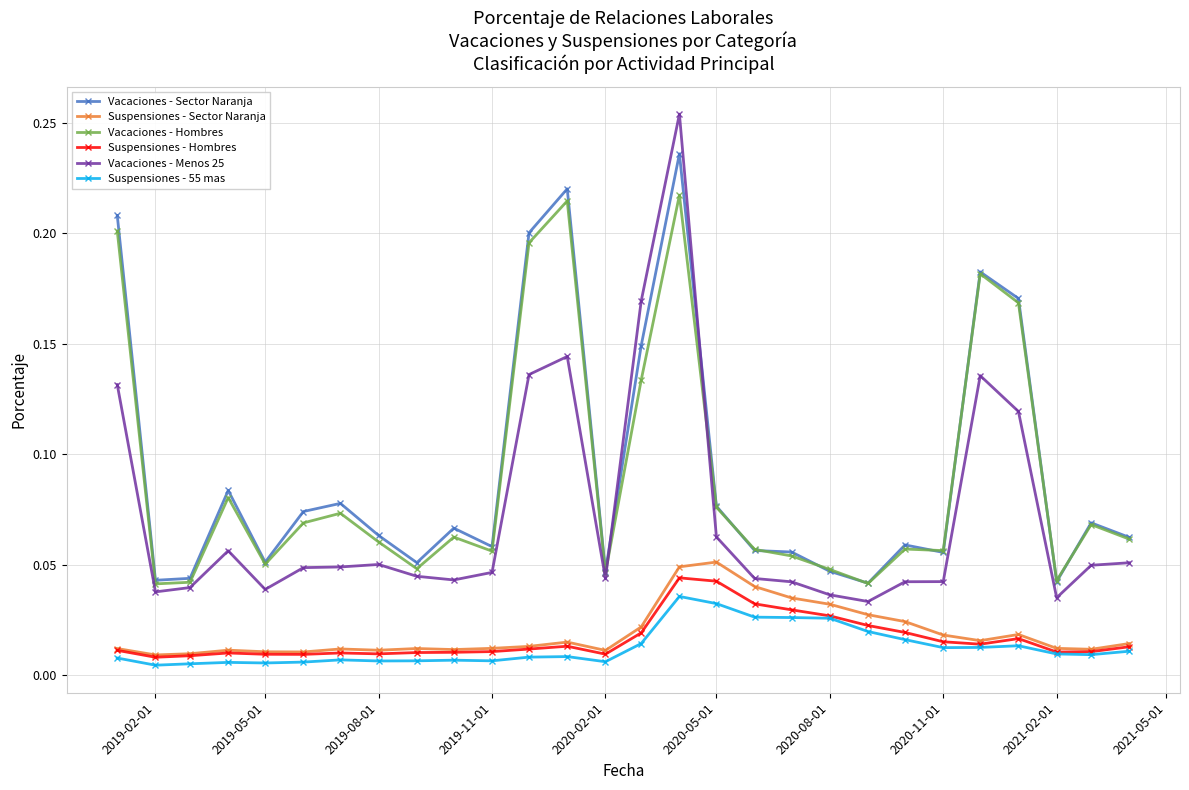

At how many categories does at least one series exceed 0?

28